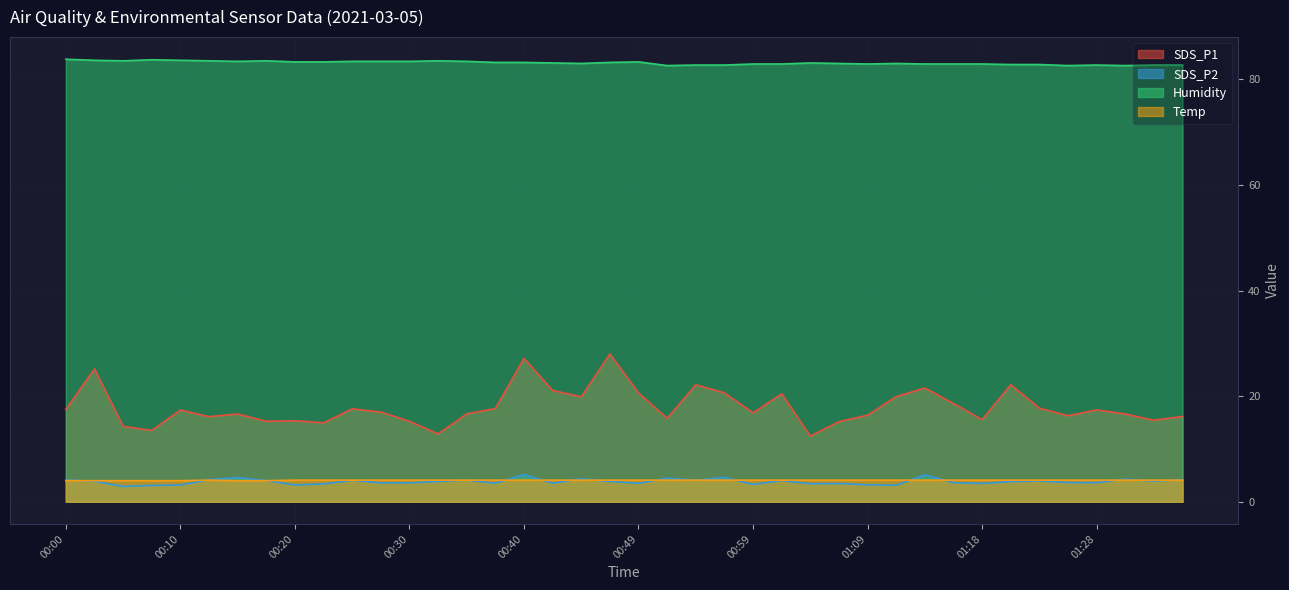

What is the value of the SDS_P1 point at the 15th from the left?

16.6